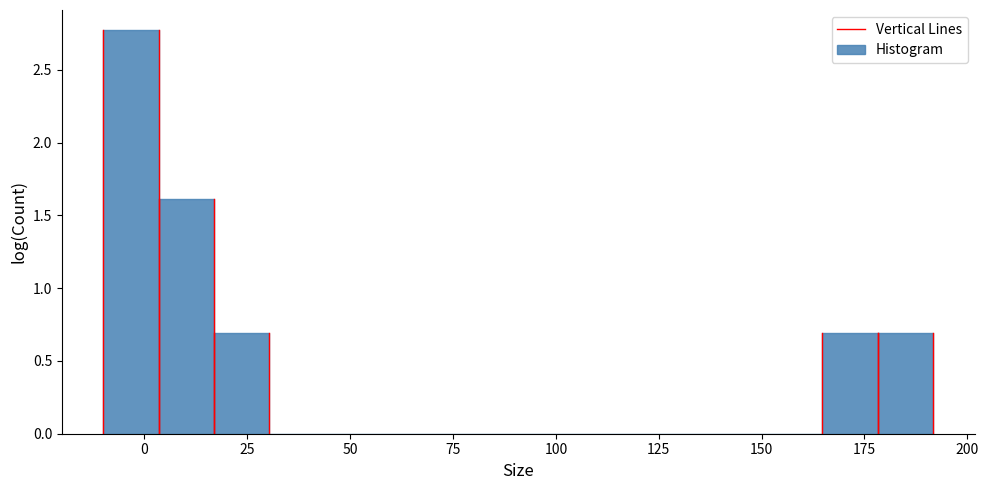

Around what value on the x-axis is the tallest bar? Give the approximate position of its centre, as read against the axis.

-5